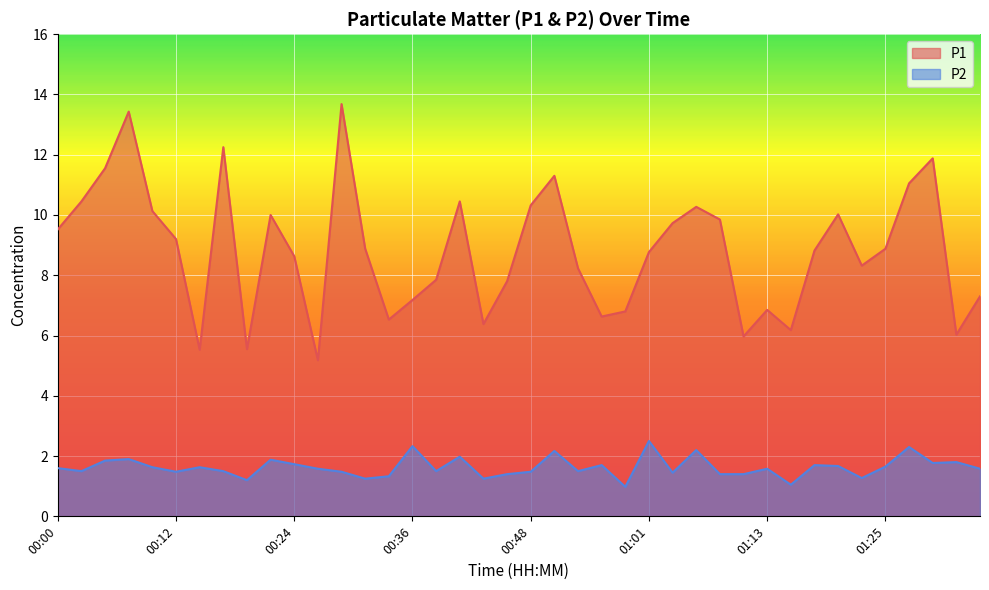

What is the minimum value for P1?

5.2